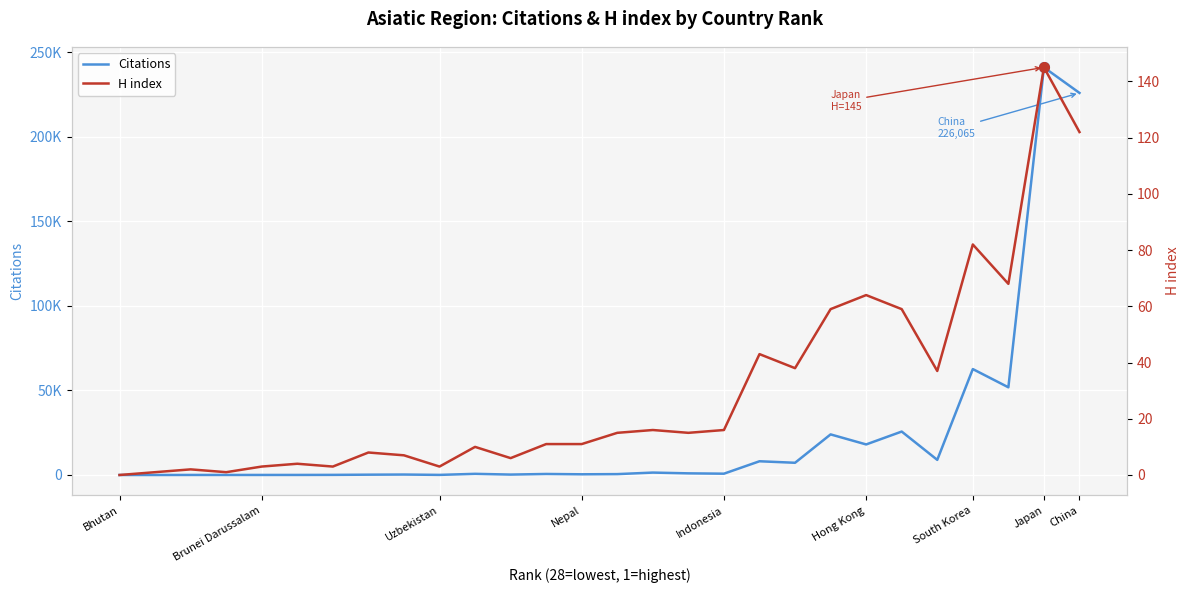

Is it true that H index equals 5 at Japan?

False